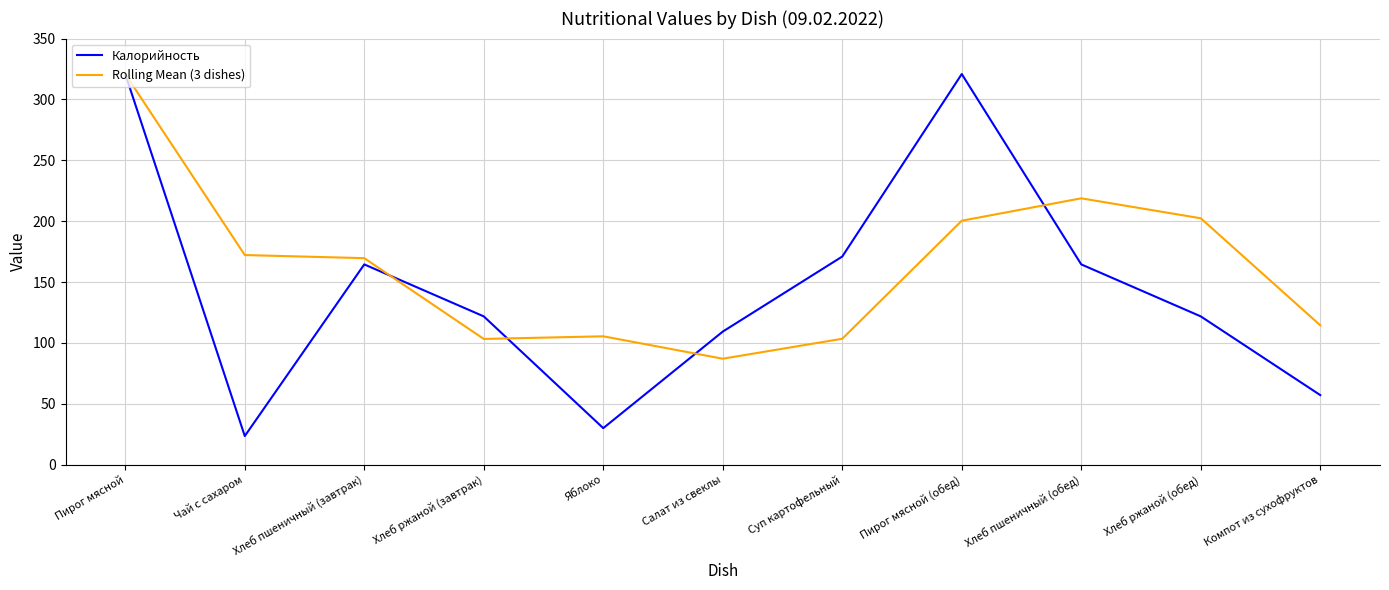

Which series has the widest spread of values?

Калорийность